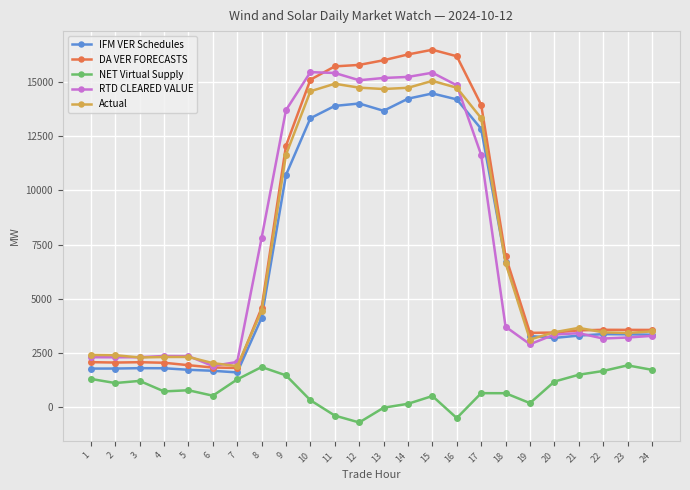

What is the value of the Actual point at the 1st from the left?

2416.3